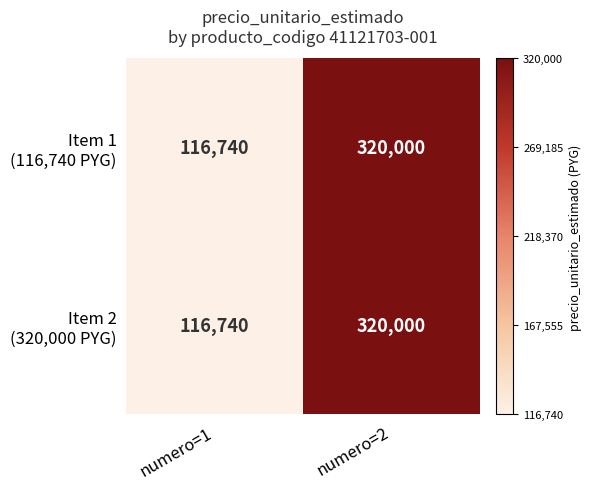

At which category does the chart reach its peak across all series?

numero=2